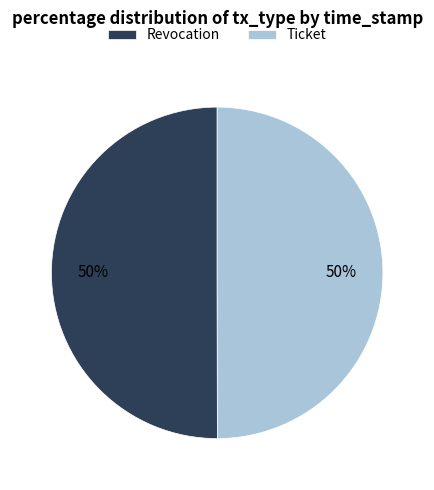

The Ticket slice represents 50% of the pie. True or false?

True